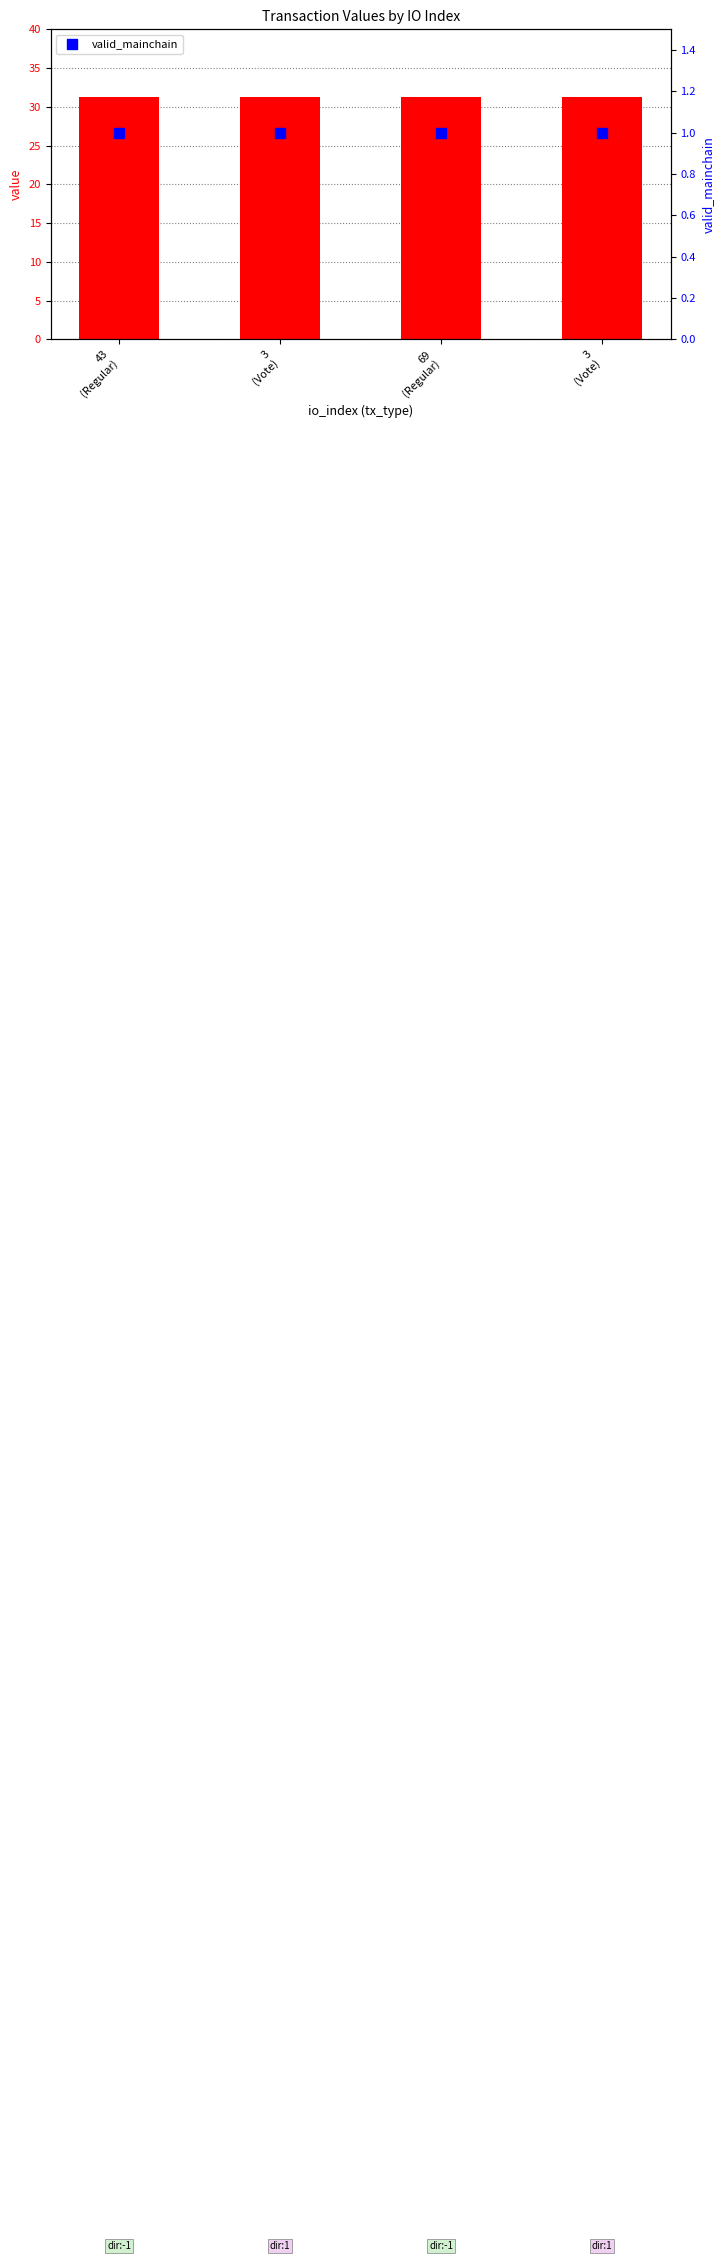

Which series has the largest total across all categories?

value